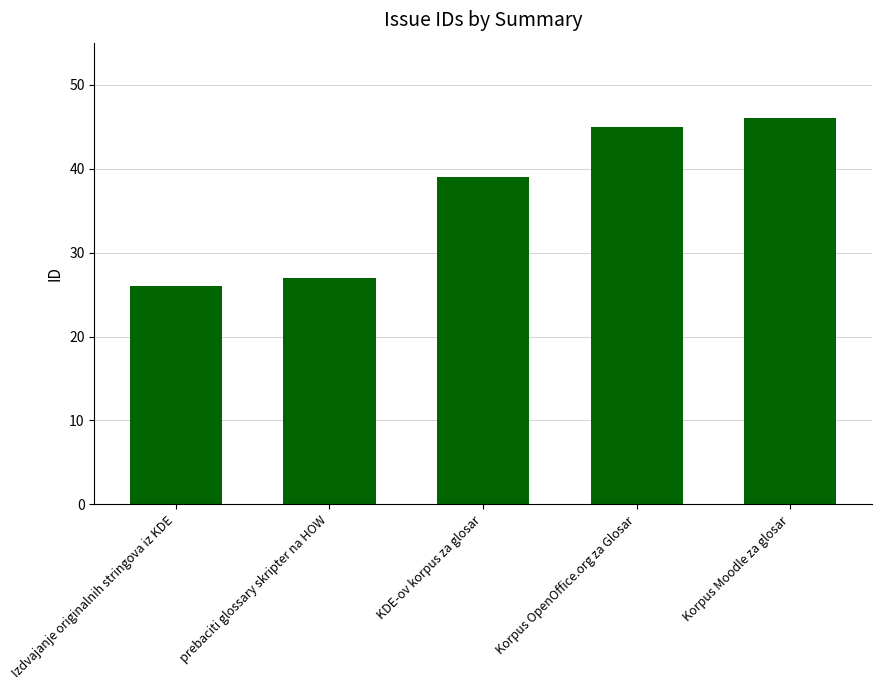

The chart shows a value of 58 at KDE-ov korpus za glosar. True or false?

False